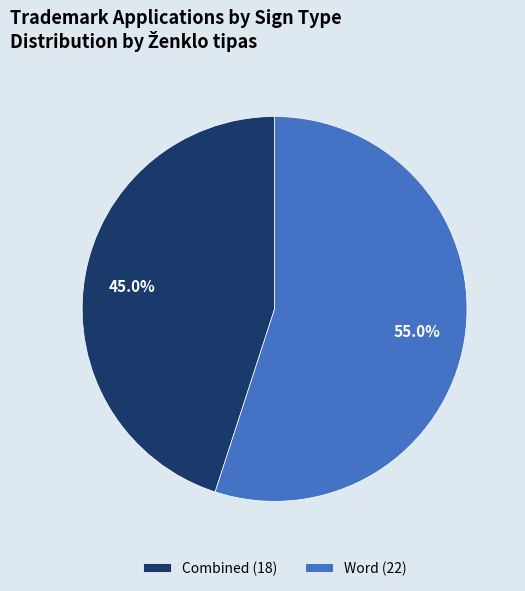

Do Combined and Word together represent more than half of the pie?

Yes